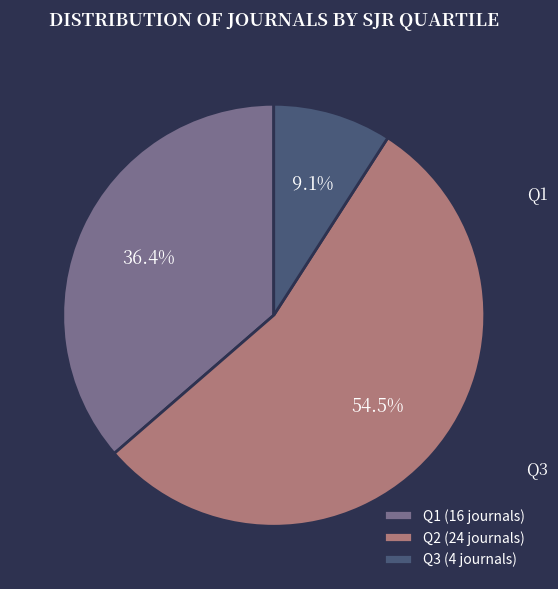

Is Q2 the majority of the pie?

Yes